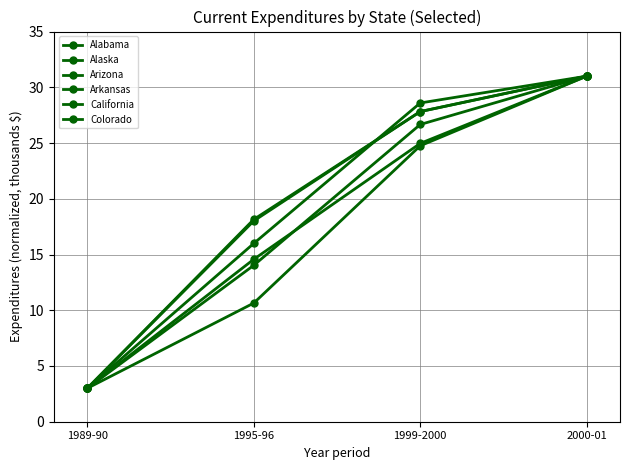

Does the chart have visible grid lines?

Yes